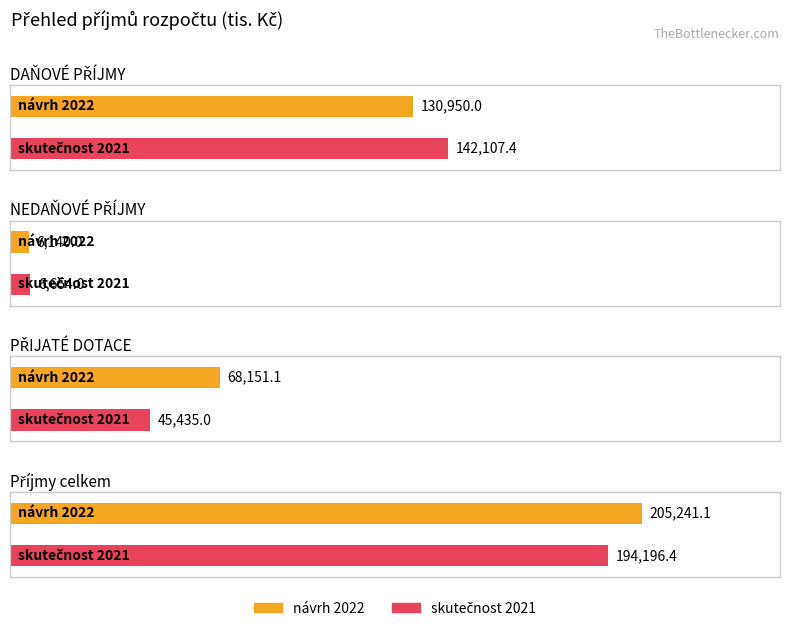

Rank the series by their maximum value, from lowest to highest.

skutečnost 2021, návrh 2022